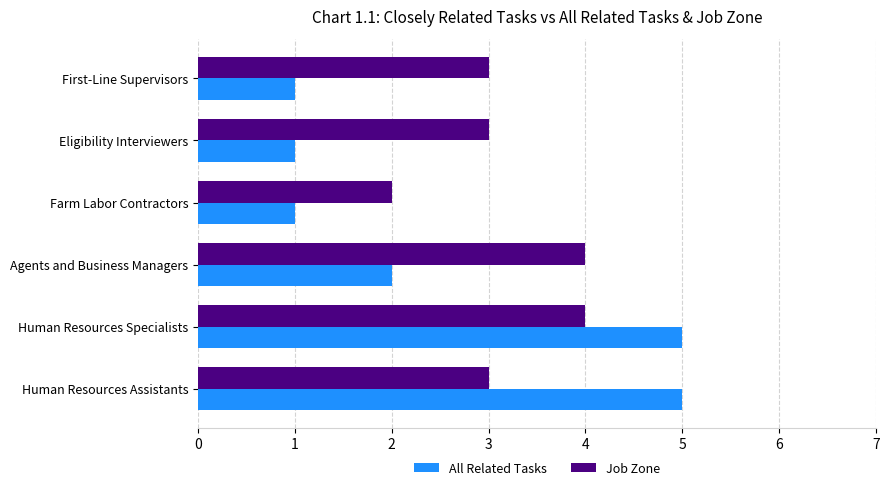

Is the value of Job Zone at Farm Labor Contractors greater than the value of All Related Tasks at Human Resources Assistants?

No